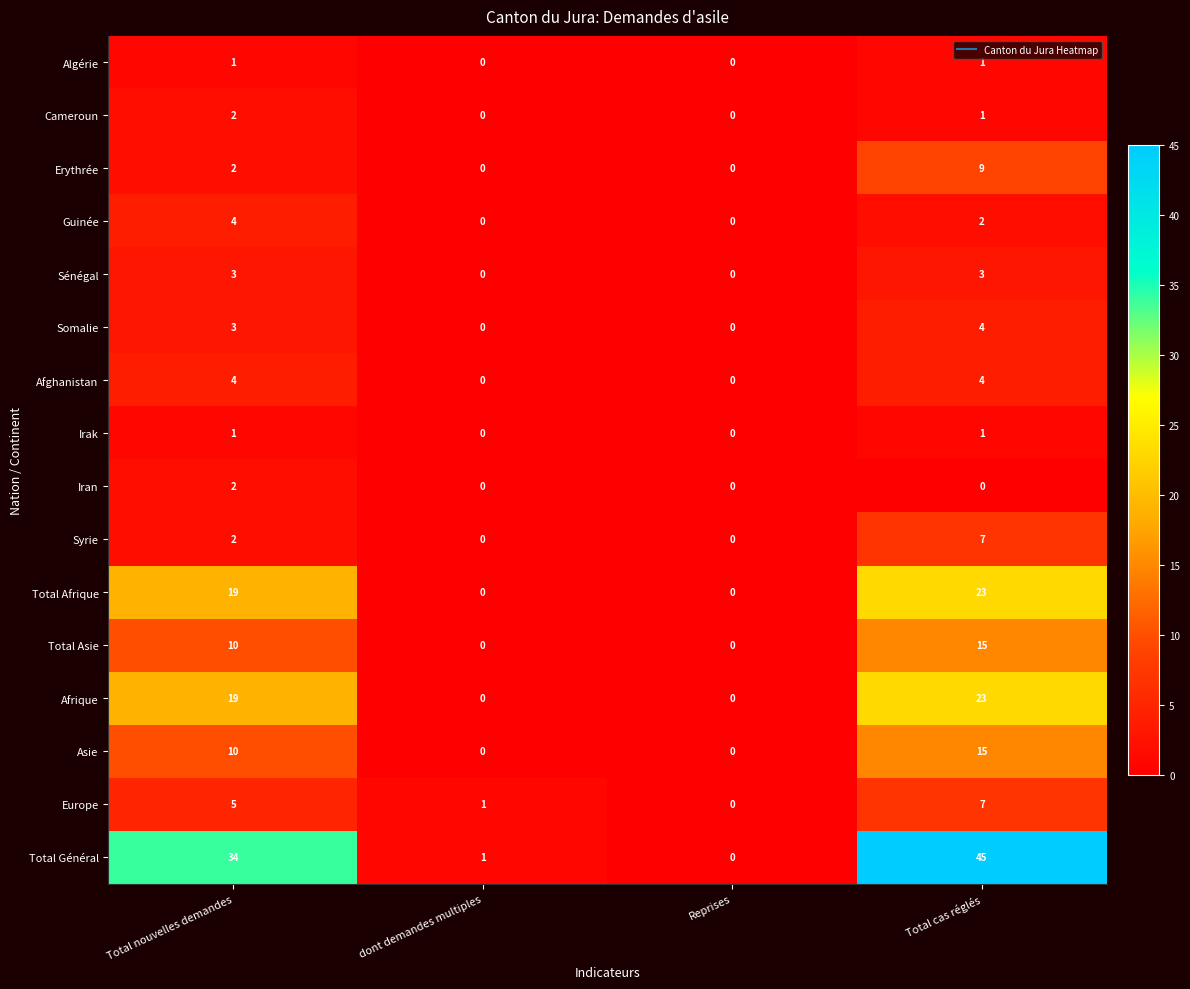

How many data points in Guinée are less than 2?

2